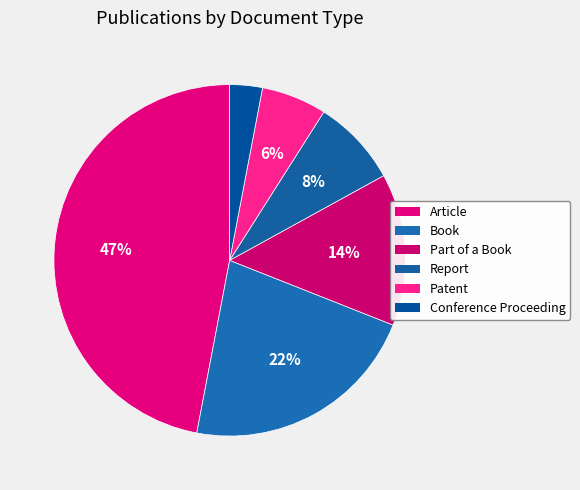

How many slices are in this pie chart?

6